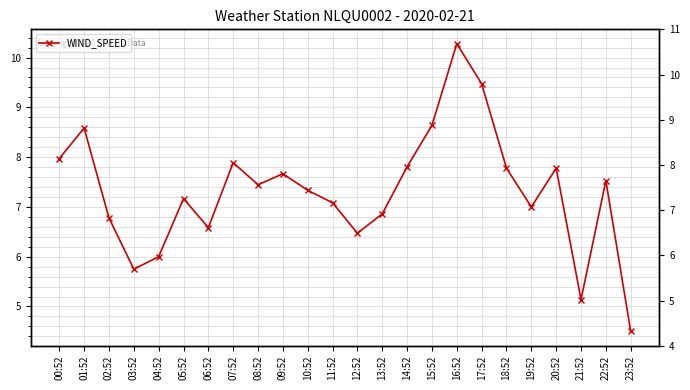

At which label does the data first exceed 7?

00:52